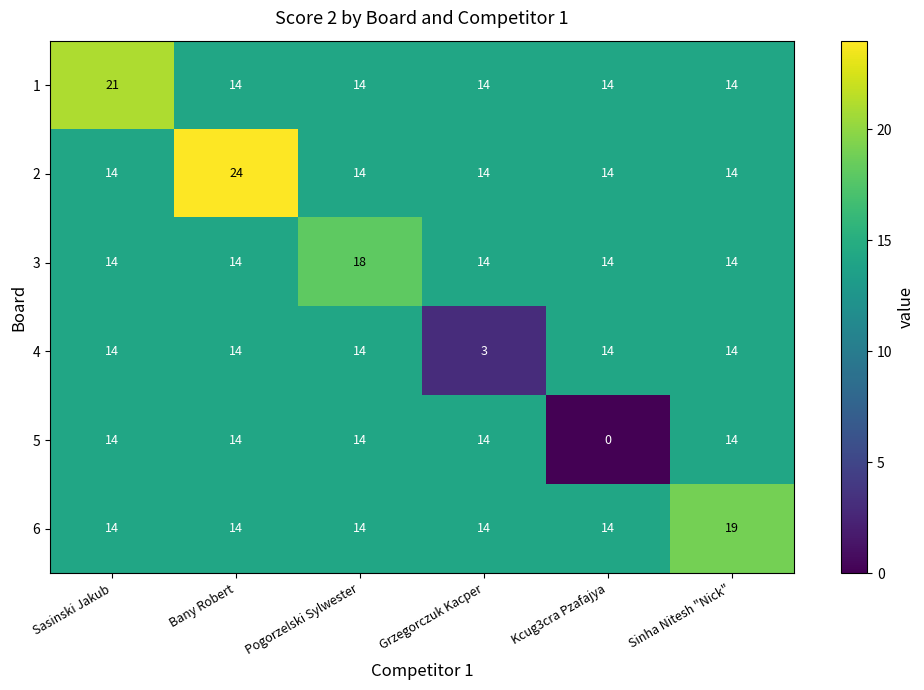

Which category has the highest value across all series?

Bany Robert